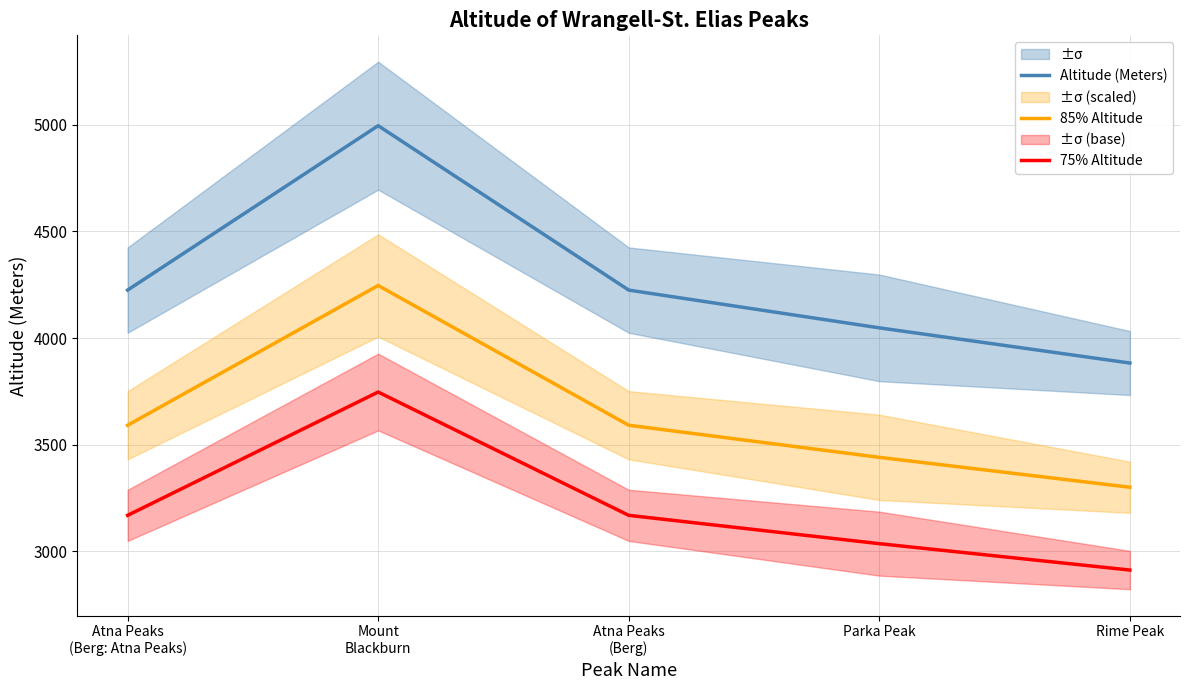

At which label is Altitude (Meters) closest to 4439?

Atna Peaks
(Berg: Atna Peaks)